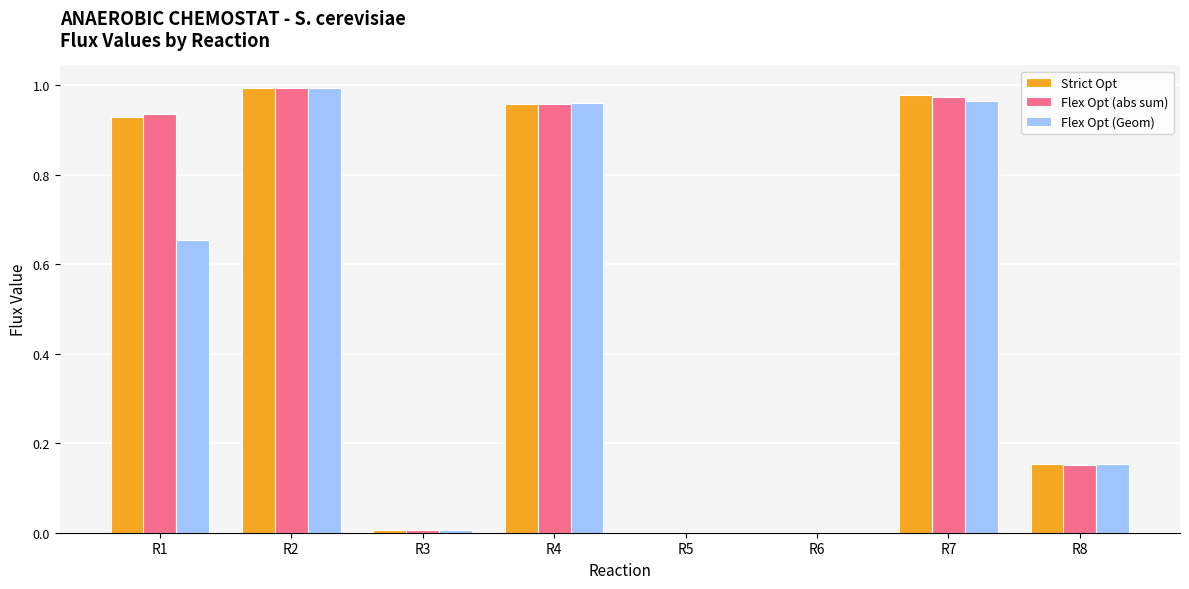

Is the value of Flex Opt (abs sum) at R6 greater than the value of Flex Opt (Geom) at R8?

No